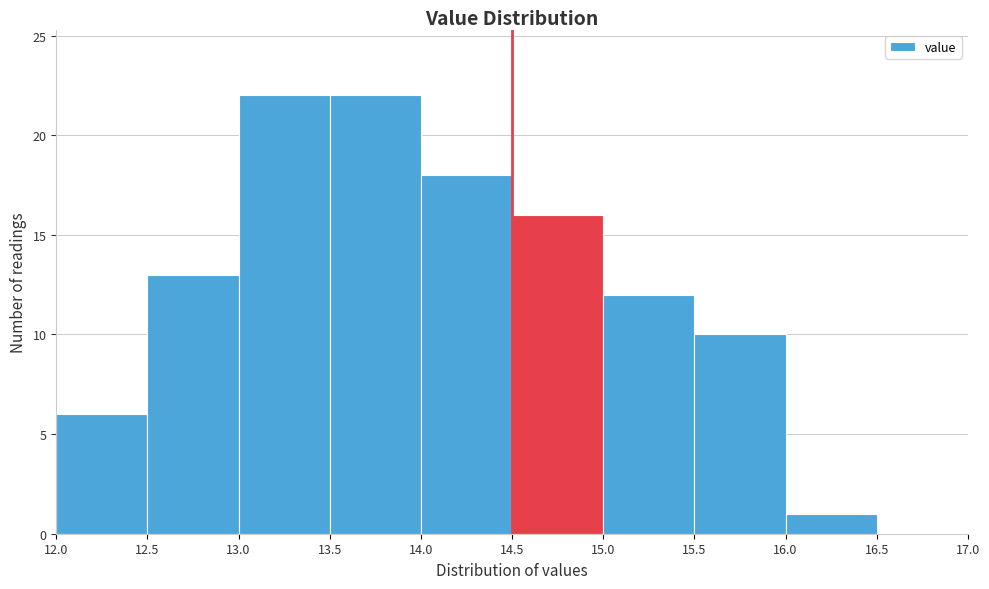

Reading left to right, list every bar in this chart as the range it spans on the x-axis followed by its height. The values are not printed on the chart, so give them approximately, as read against the axis.

12.0 to 12.5: 6
12.5 to 13.0: 13
13.0 to 13.5: 22
13.5 to 14.0: 22
14.0 to 14.5: 18
14.5 to 15.0: 16
15.0 to 15.5: 12
15.5 to 16.0: 10
16.0 to 16.5: 1
16.5 to 17.0: 0